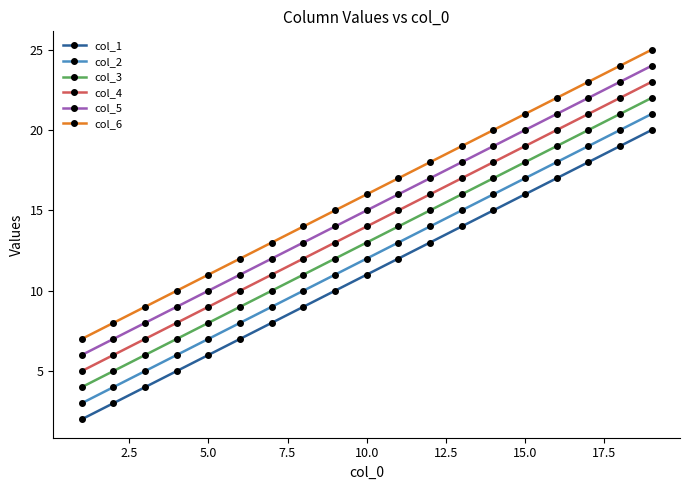

What is the value of the col_5 point at the 12th from the left?

17